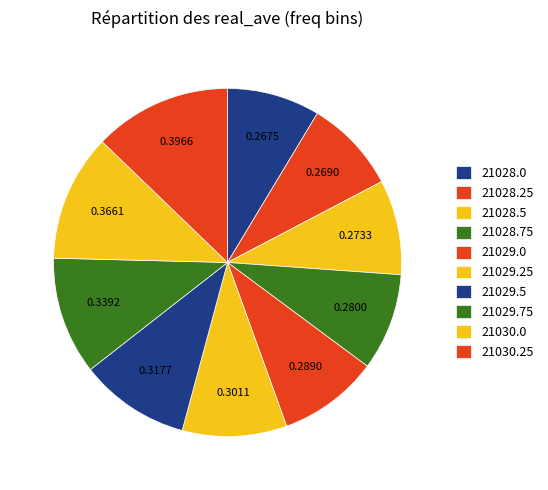

True or false: 21028.25 accounts for 9% of the total.

True